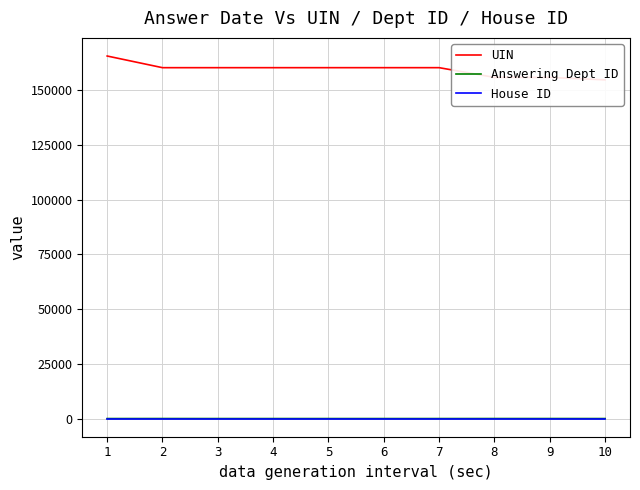

Which series has the widest spread of values?

UIN